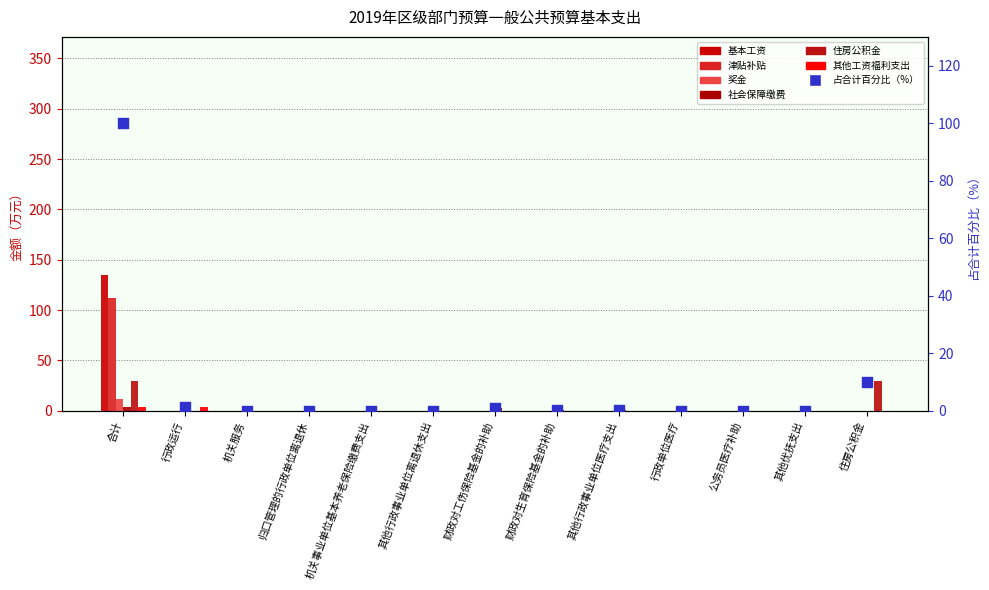

What is the total value across all series at 住房公积金?

29.7